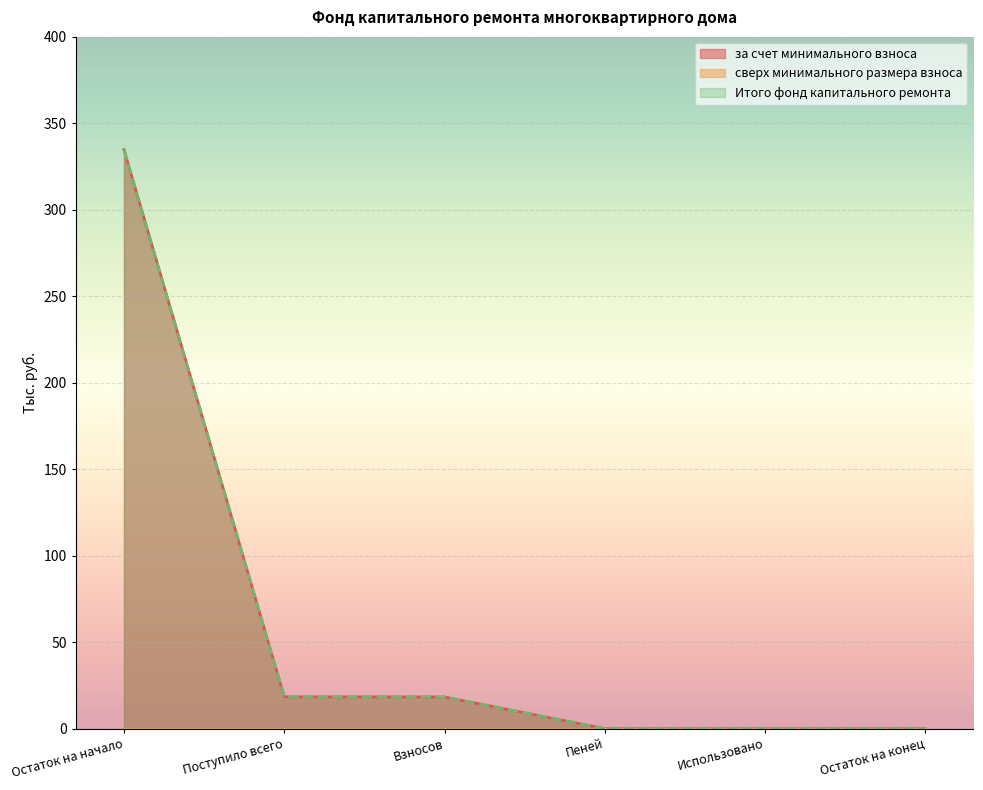

List the labels in order of за счет минимального взноса value, smallest first.

Использовано, Остаток на конец, Пеней, Взносов, Поступило всего, Остаток на начало